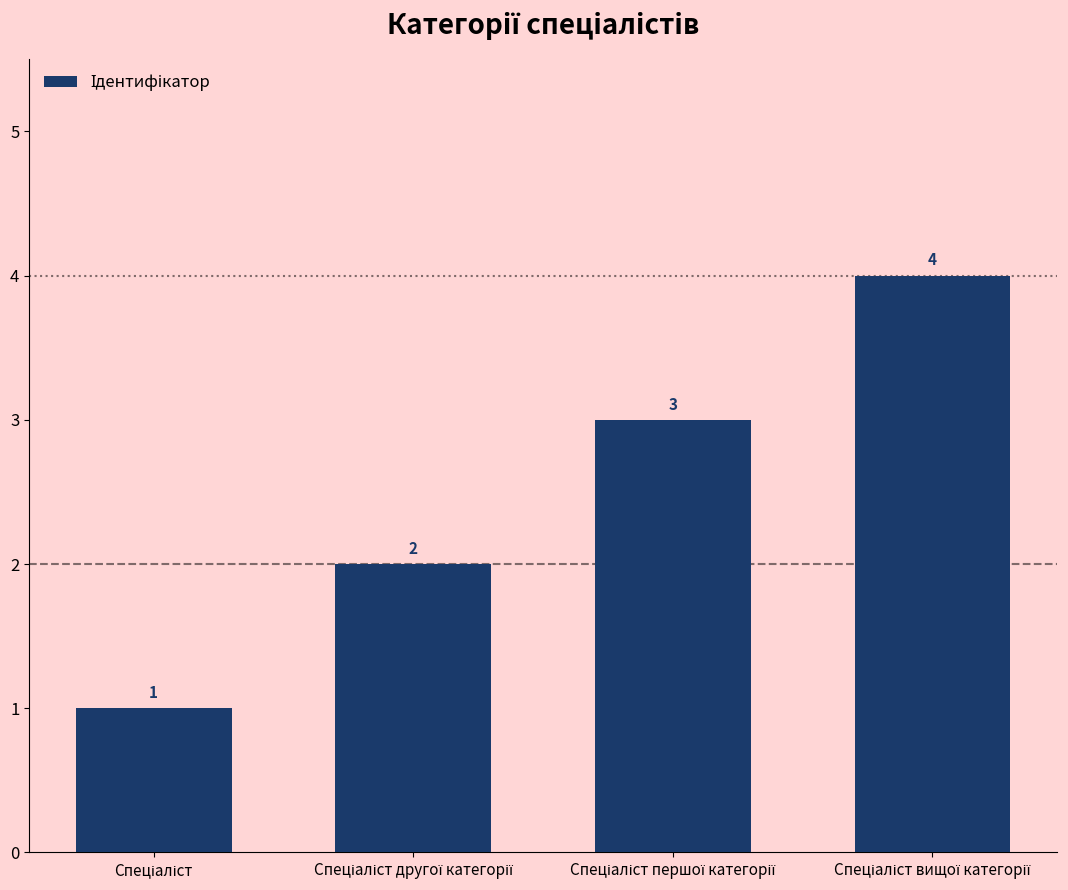

How many values are between 2 and 4?

3